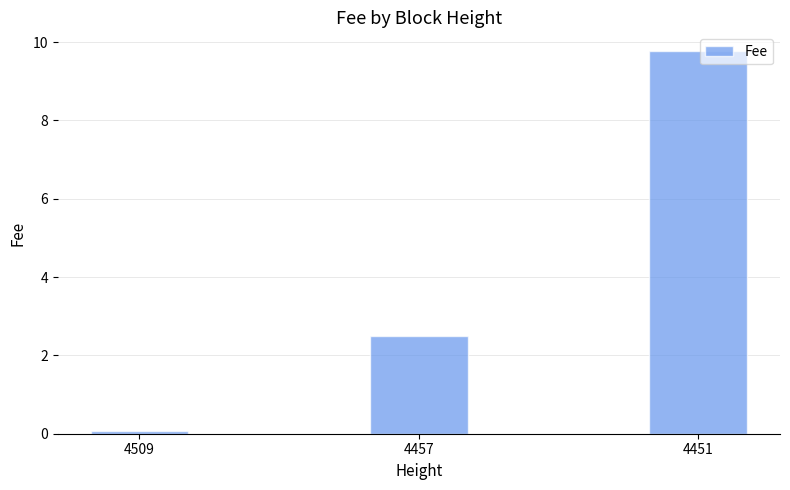

Reading left to right, what are all the values shown in this chart?

4509=0.1	4457=2.5	4451=9.8